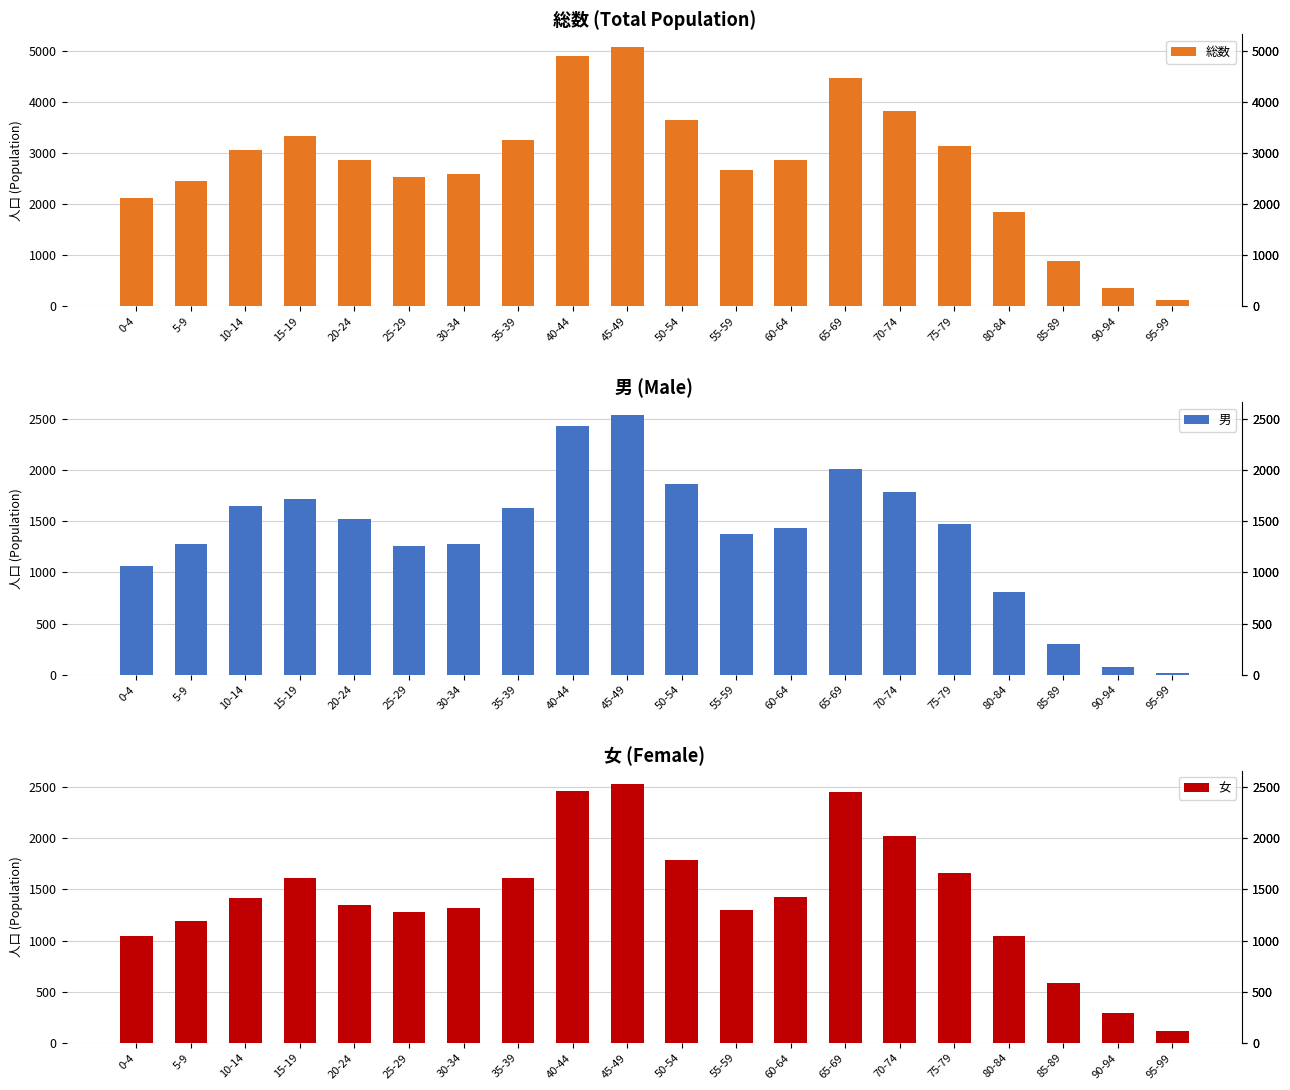

Which series has the largest total across all categories?

総数